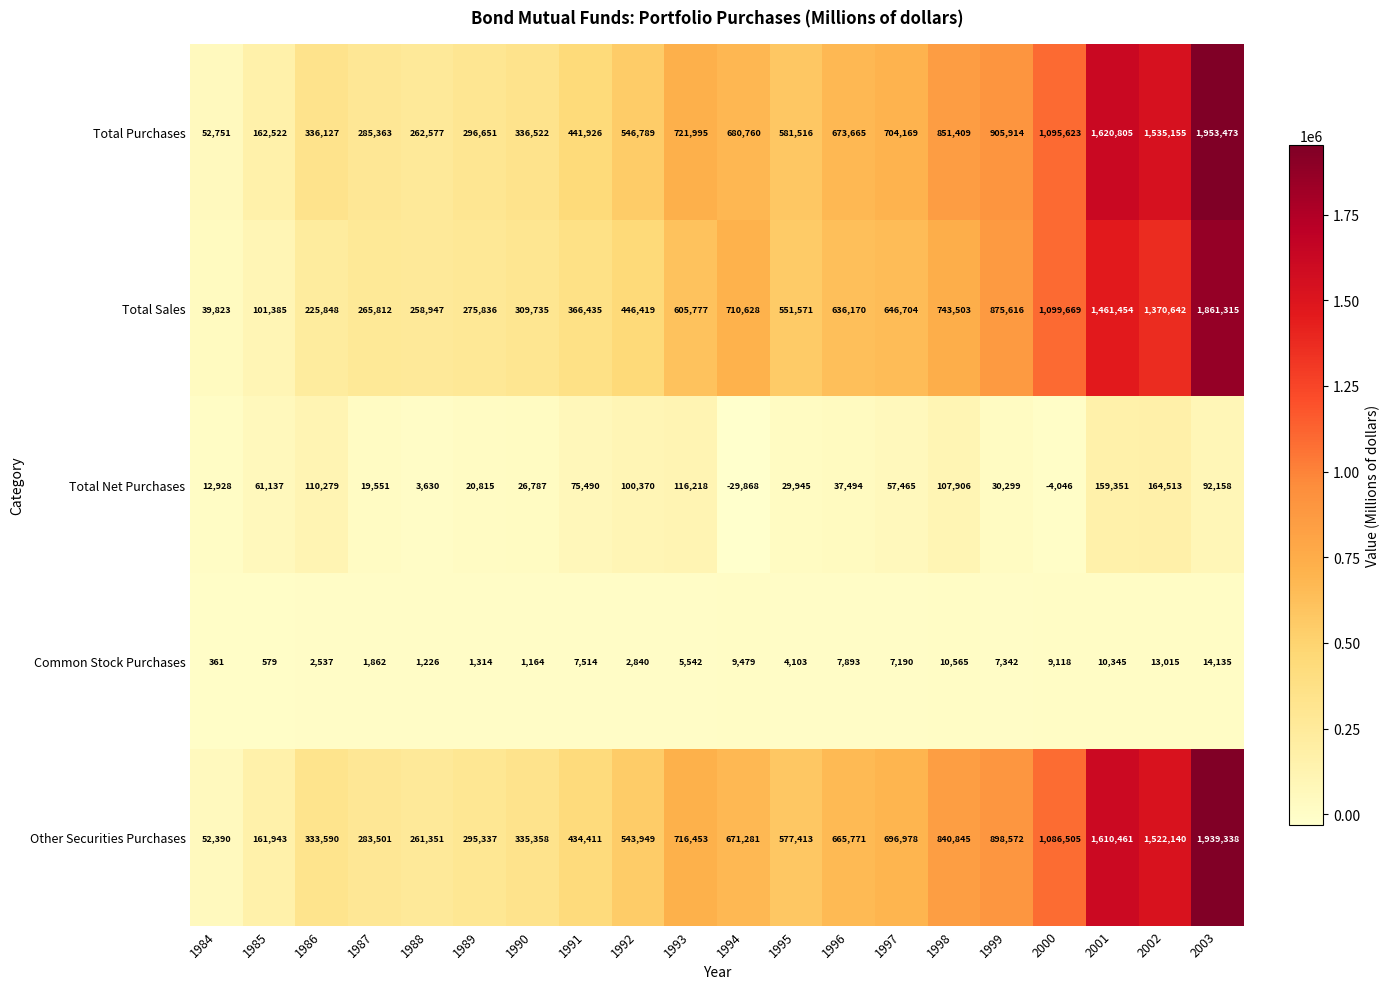

What is the approximate value of Common Stock Purchases at 1990, to the nearest 100?

1200